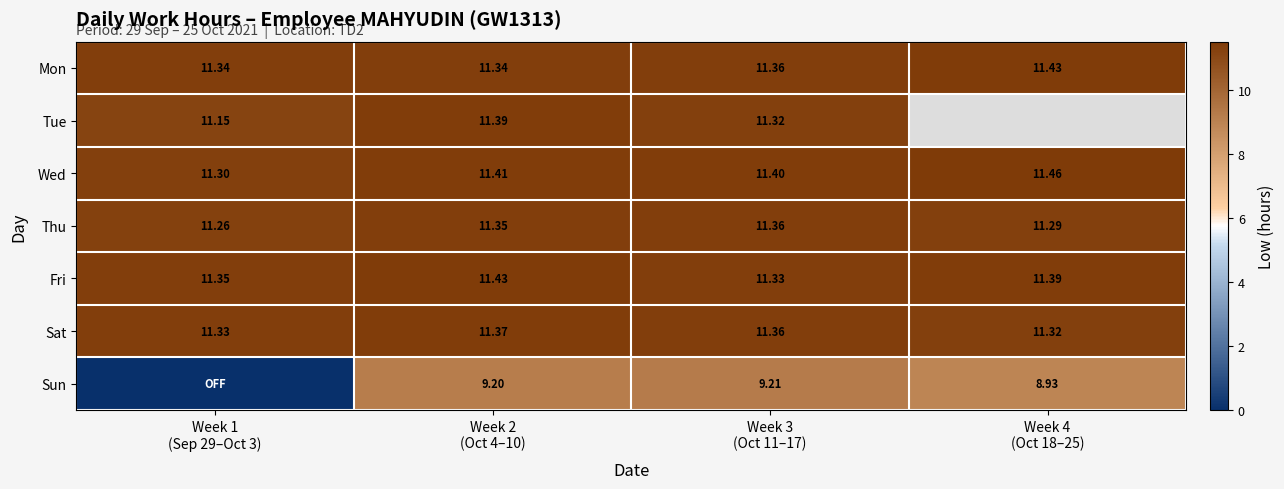

Count the Sat values in the range 11 to 12.

4